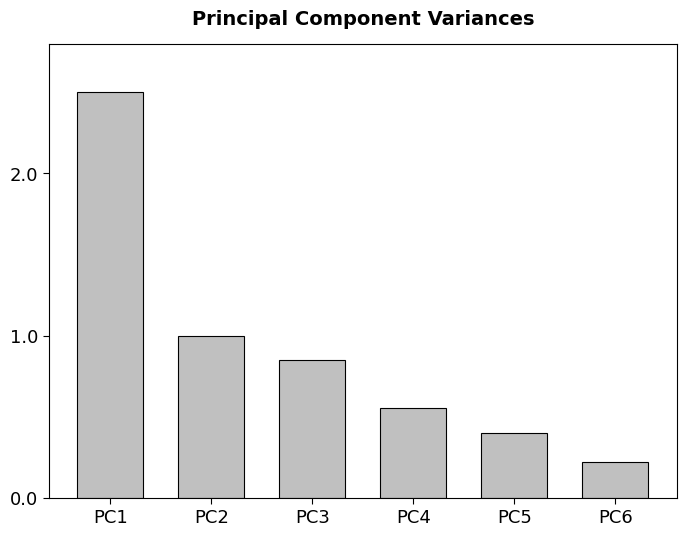

What is the value of the 1st bar from the left?

2.5